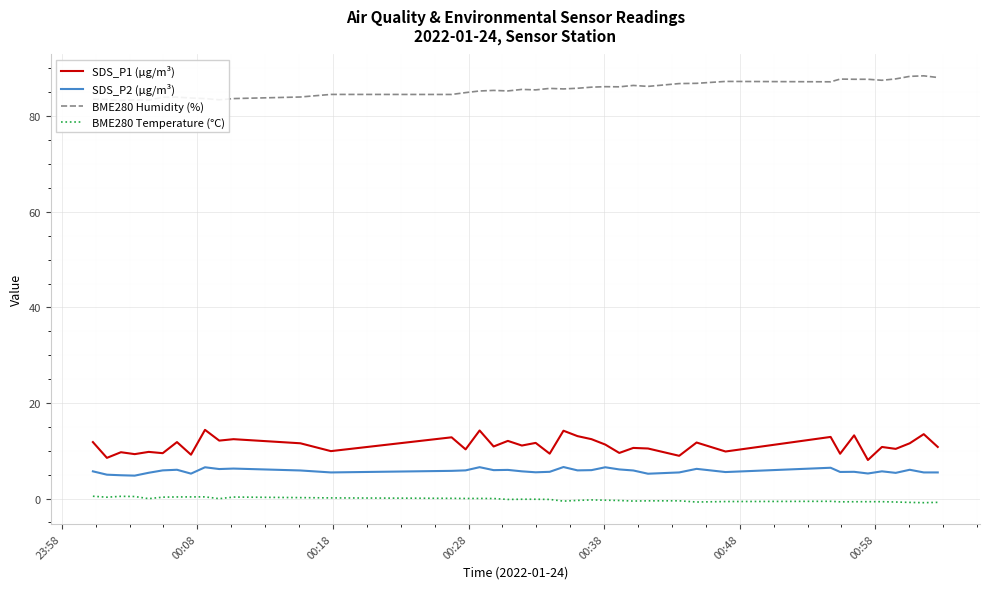

True or false: SDS_P2 (µg/m³) and BME280 Temperature (°C) cross at least once.

False